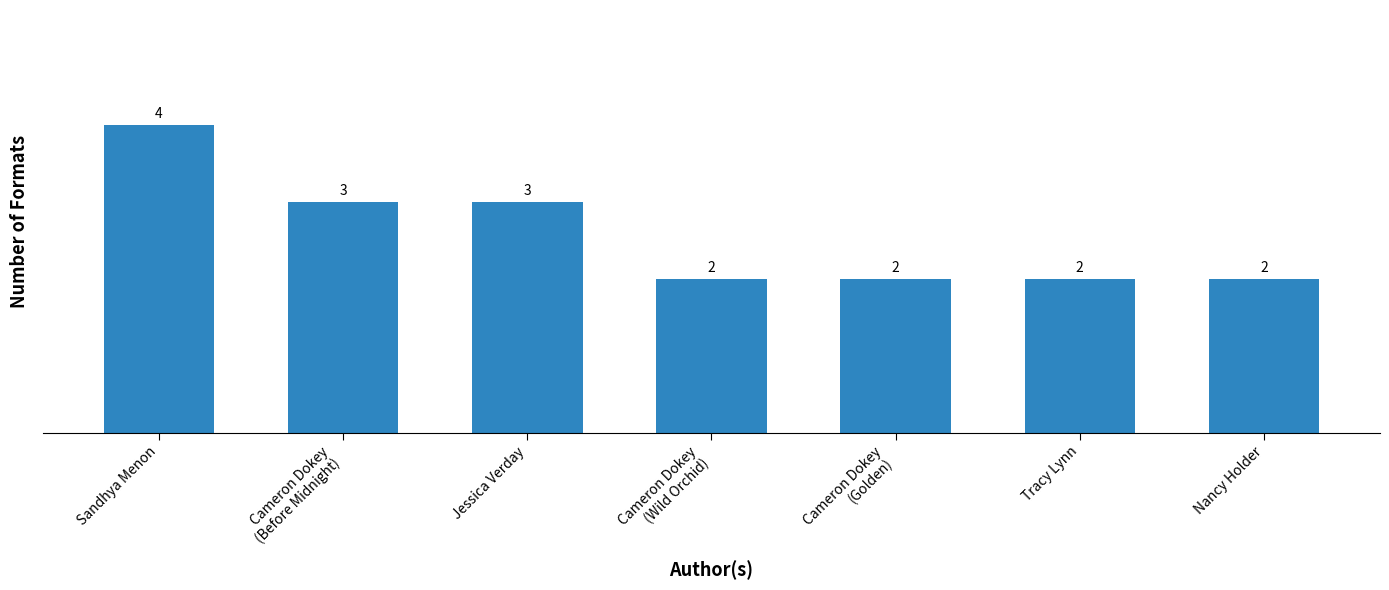

Reading left to right, list all the values displayed in this chart.

Sandhya Menon=4	Cameron Dokey
(Before Midnight)=3	Jessica Verday=3	Cameron Dokey
(Wild Orchid)=2	Cameron Dokey
(Golden)=2	Tracy Lynn=2	Nancy Holder=2